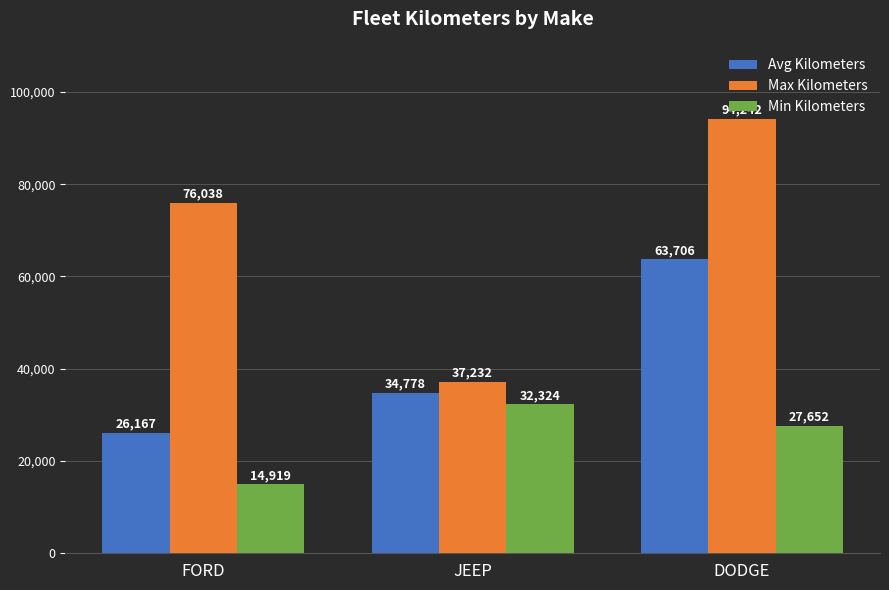

What are all the series names shown in the legend?

Avg Kilometers, Max Kilometers, Min Kilometers